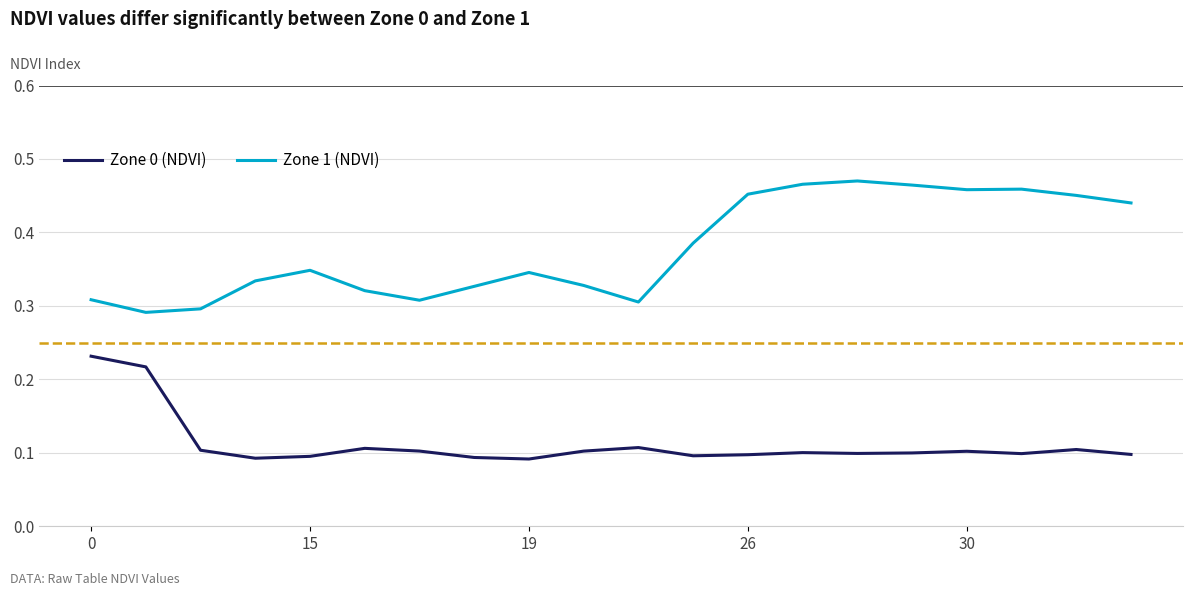

Rank the series by their maximum value, from lowest to highest.

Zone 0 (NDVI), Zone 1 (NDVI)